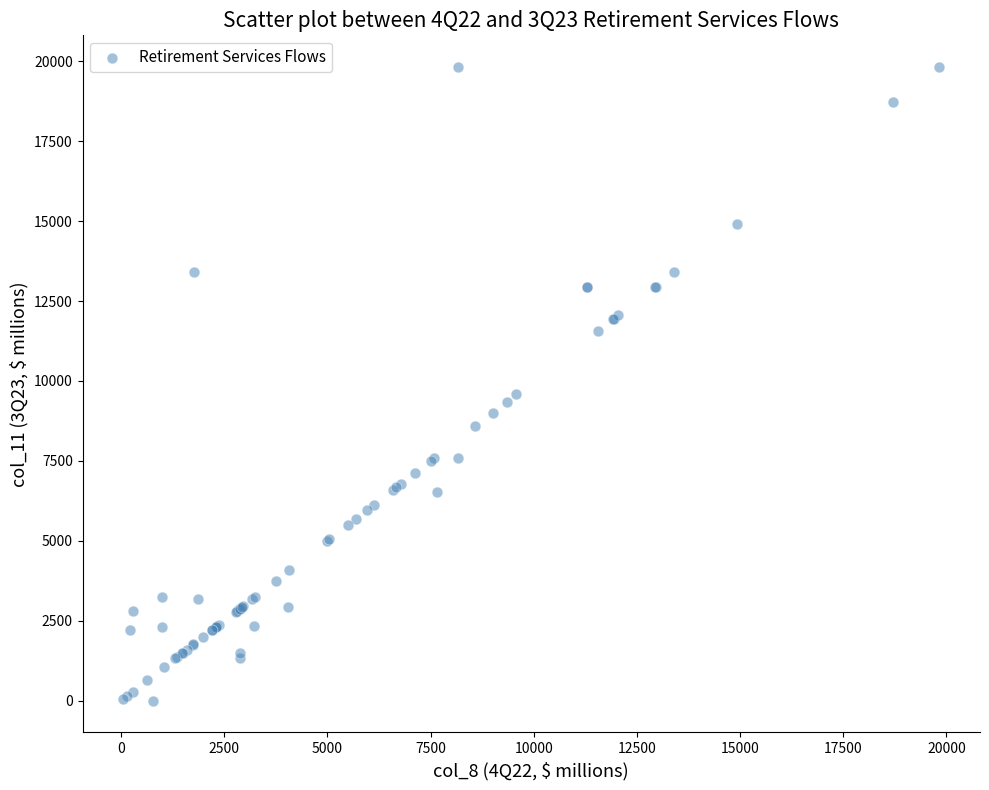

What Y value in the scatter plot is closest to 9912?

9579